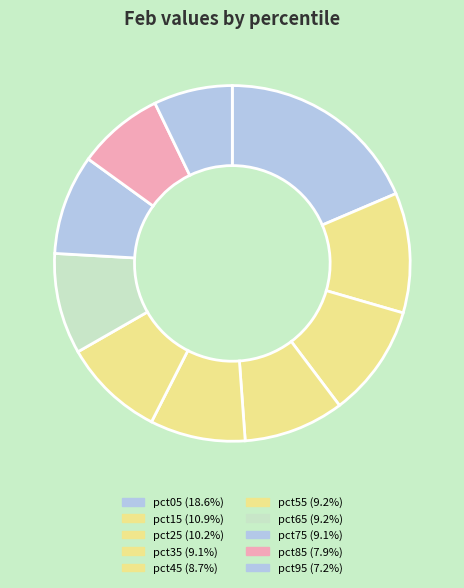

Which slice is the smallest?

pct95